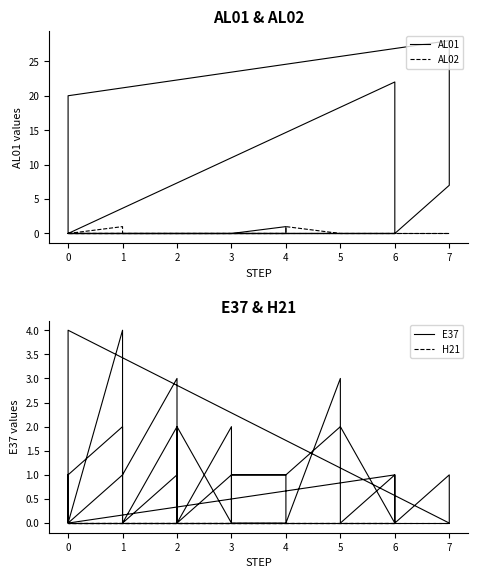

What is the label of the 35th point from the right?

3